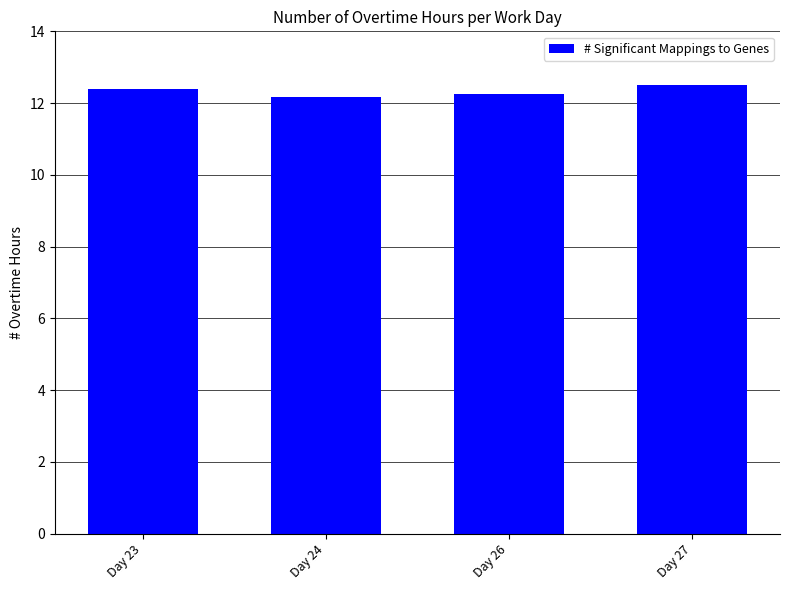

What is the difference between the maximum and minimum values?

0.3